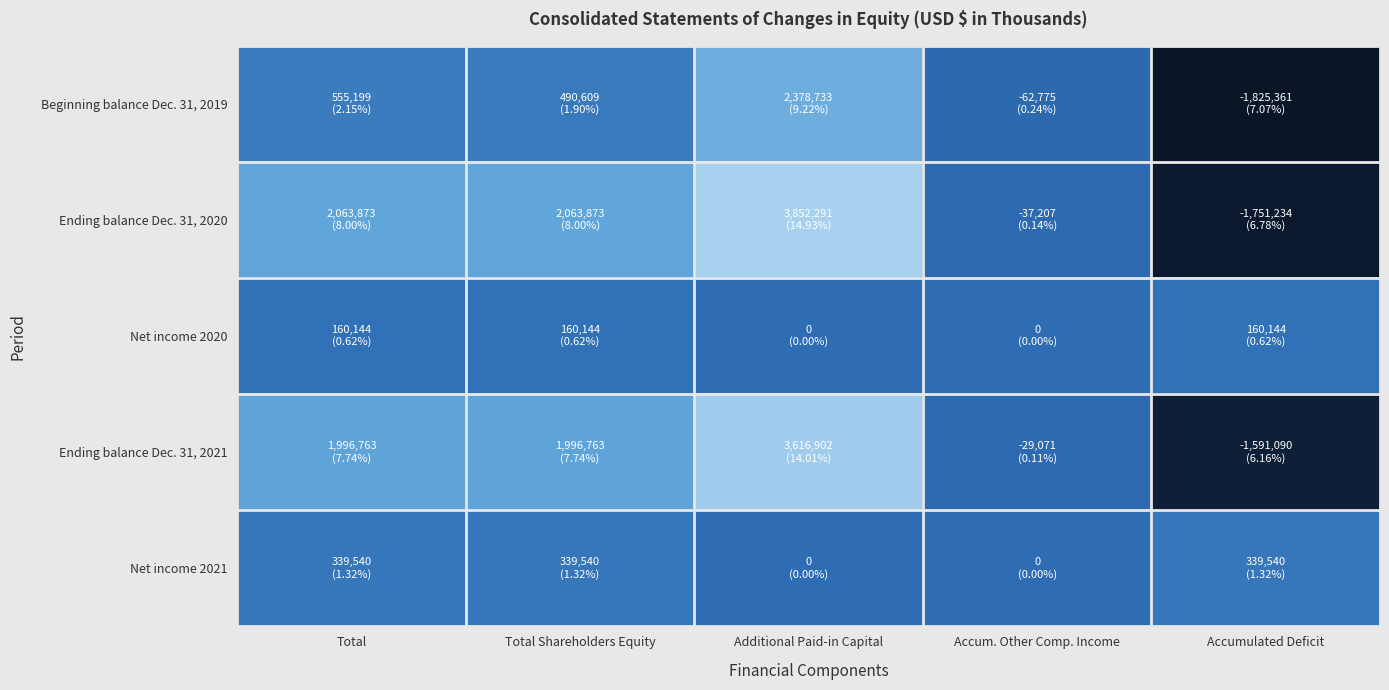

Which series changed the most between Total and Total Shareholders Equity?

Beginning balance Dec. 31, 2019